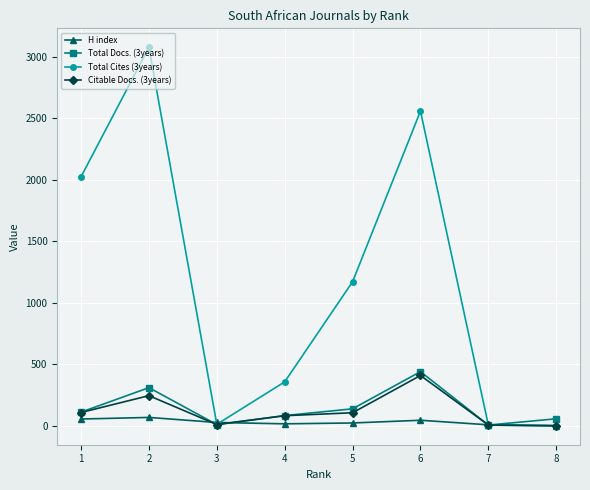

What is the greatest value displayed?

3078